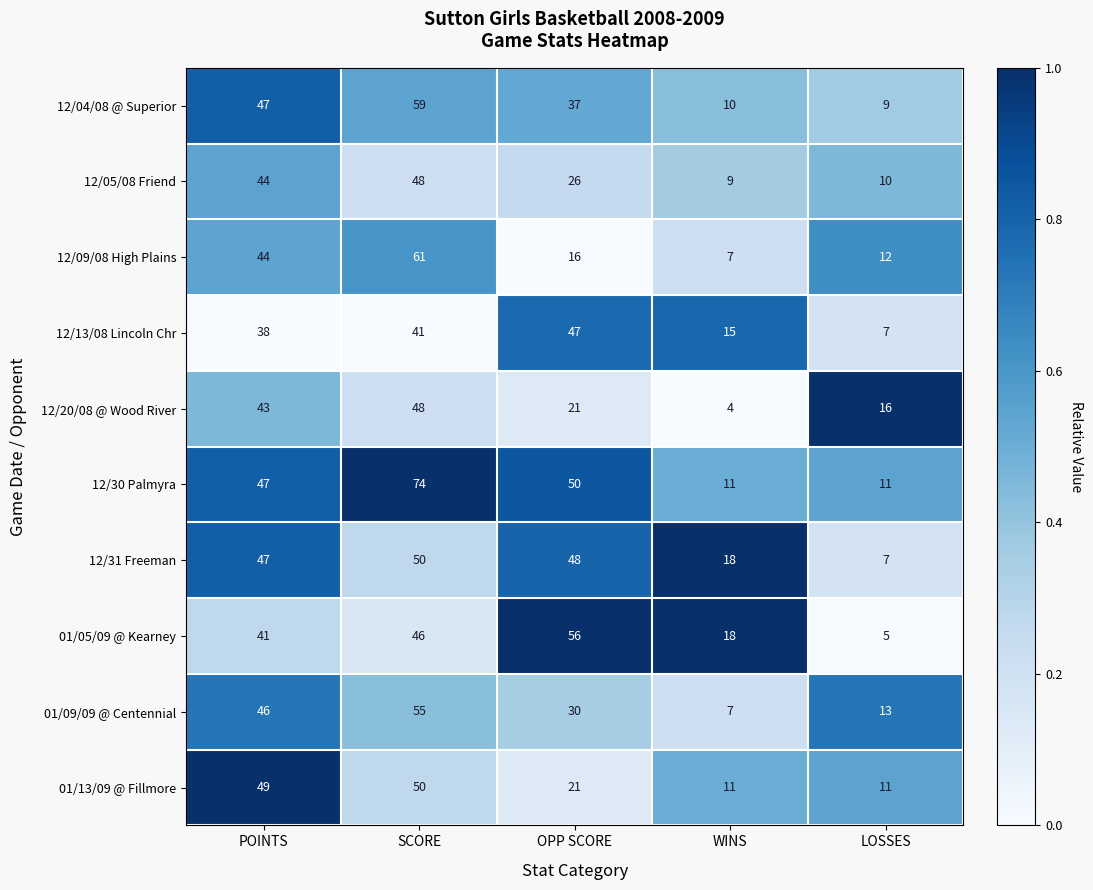

At which label is 12/04/08 @ Superior closest to 34?

OPP SCORE